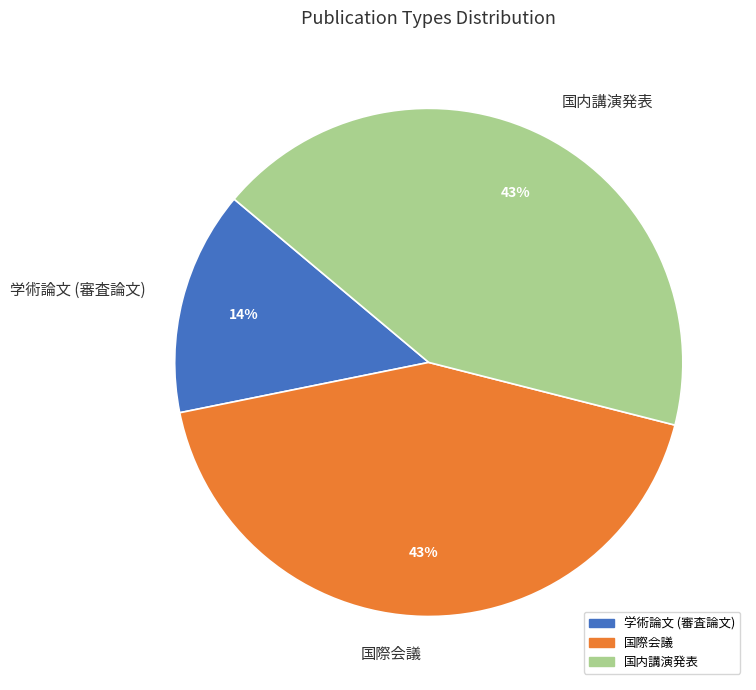

To the nearest percent, what percentage of the pie is 学術論文 (審査論文)?

14%